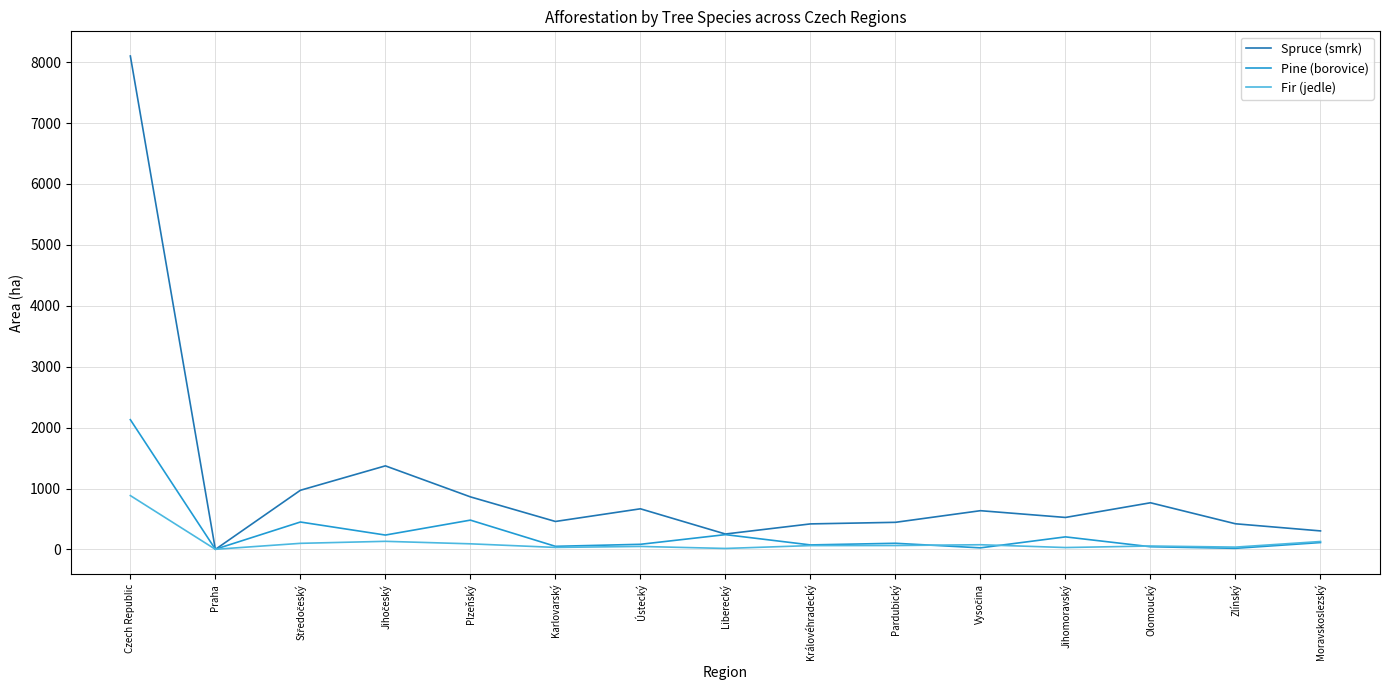

At how many categories does at least one series exceed 4311?

1